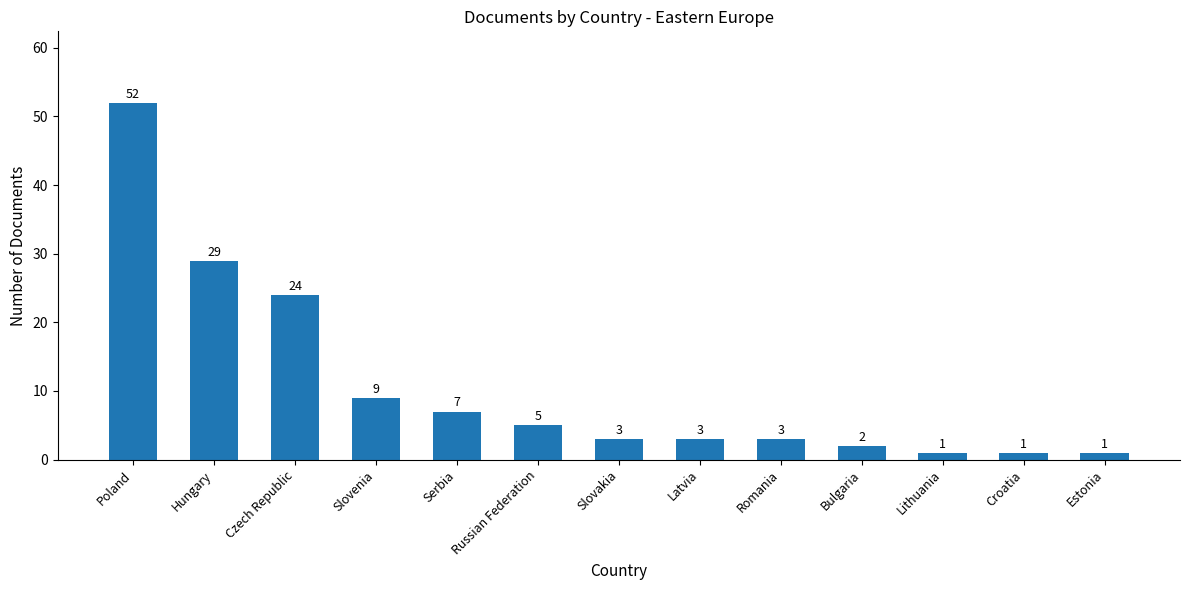

What is the ratio of the value at Russian Federation to the value at Bulgaria?

2.5